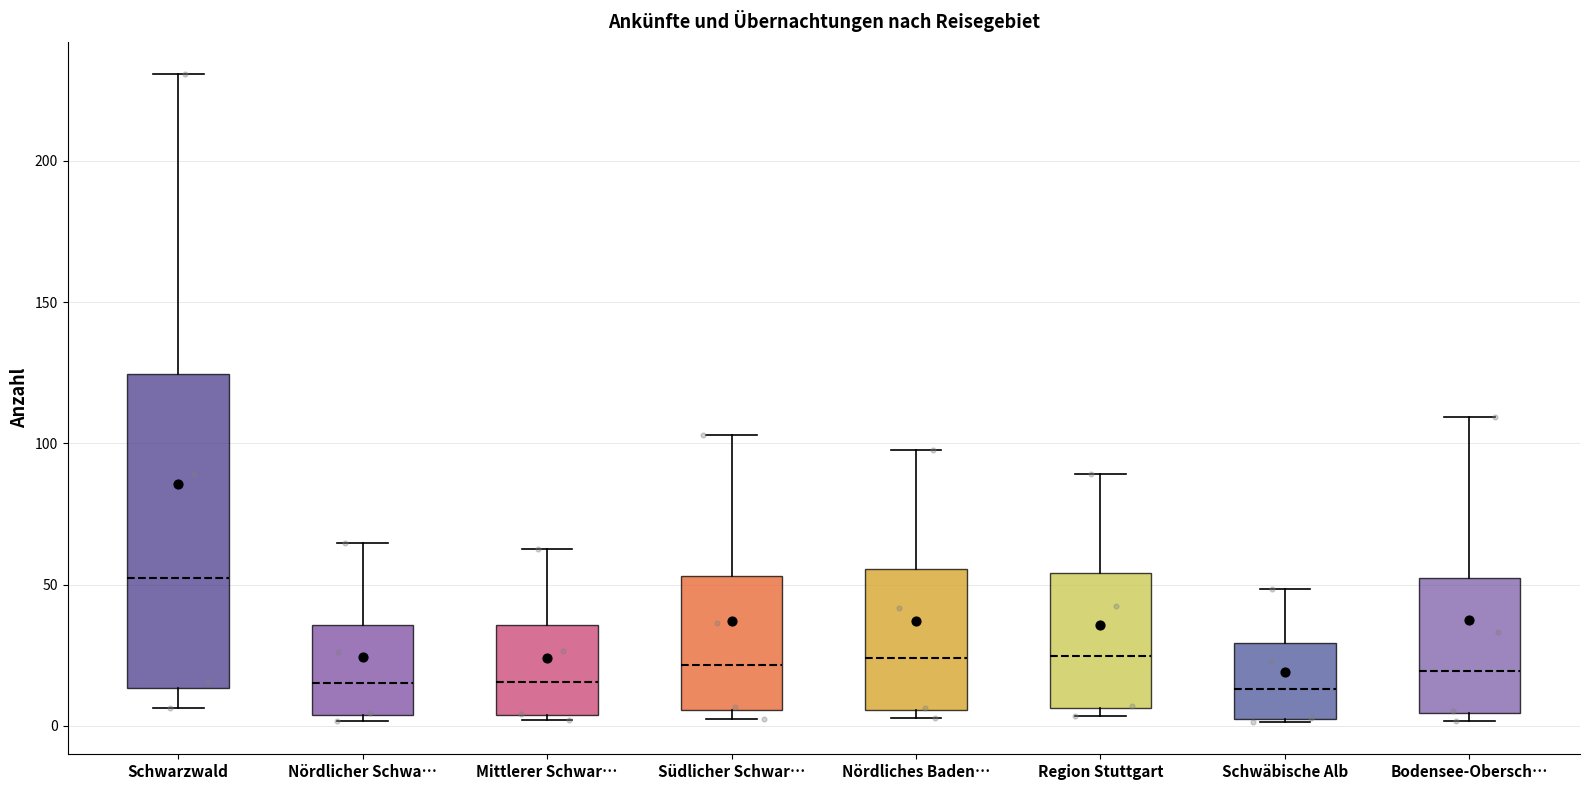

Reading left to right, read every box against the y-axis: the position of its median line, the range the box covers, and the ends of its whiskers. The values are not printed on the chart, so give them approximately, as read against the axis.

Schwarzwald: median 50, box 15 to 125, whiskers 5 to 230
Nördlicher Schwa…: median 15, box 5 to 35, whiskers 0 to 65
Mittlerer Schwar…: median 15, box 5 to 35, whiskers 0 to 65
Südlicher Schwar…: median 20, box 5 to 55, whiskers 5 (just below the box's lower edge) to 105
Nördliches Baden…: median 25, box 5 to 55, whiskers 5 (just below the box's lower edge) to 100
Region Stuttgart: median 25, box 5 to 55, whiskers 5 (just below the box's lower edge) to 90
Schwäbische Alb: median 15, box 5 to 30, whiskers 0 to 50
Bodensee-Obersch…: median 20, box 5 to 50, whiskers 0 to 110